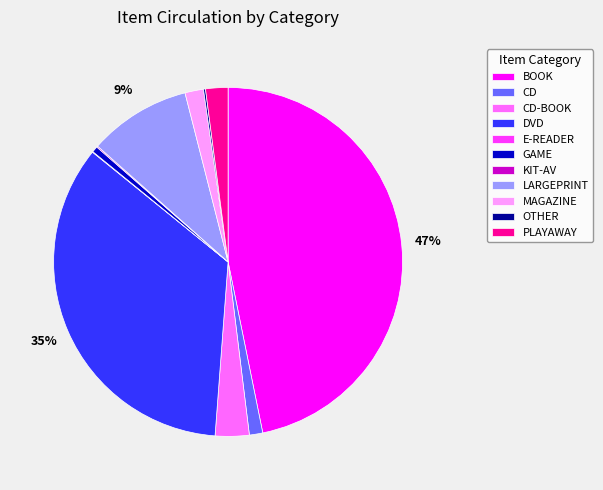

Which has a higher value, PLAYAWAY or CD?

PLAYAWAY